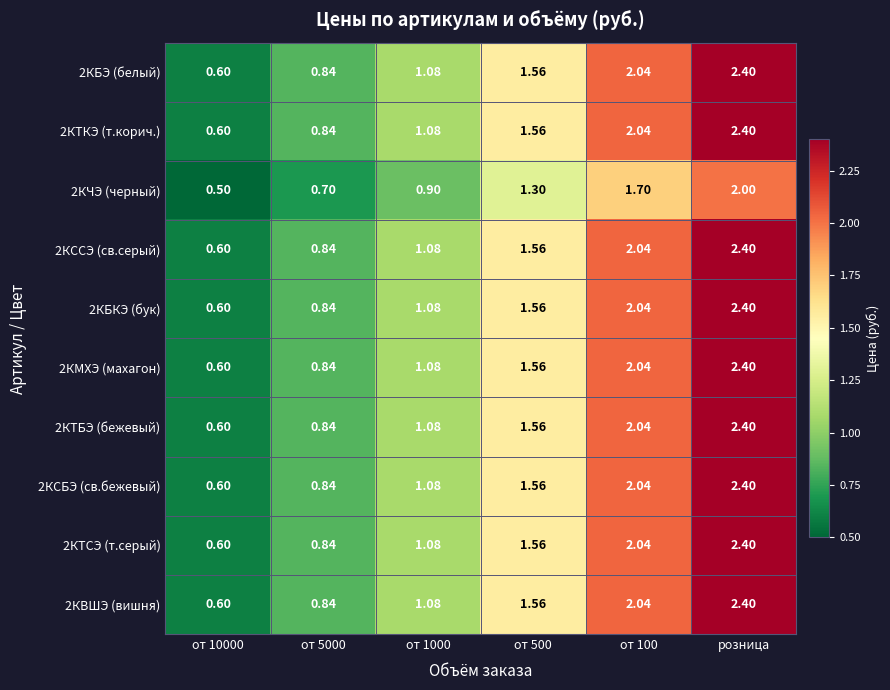

At which category is the sum across all series the highest?

розница